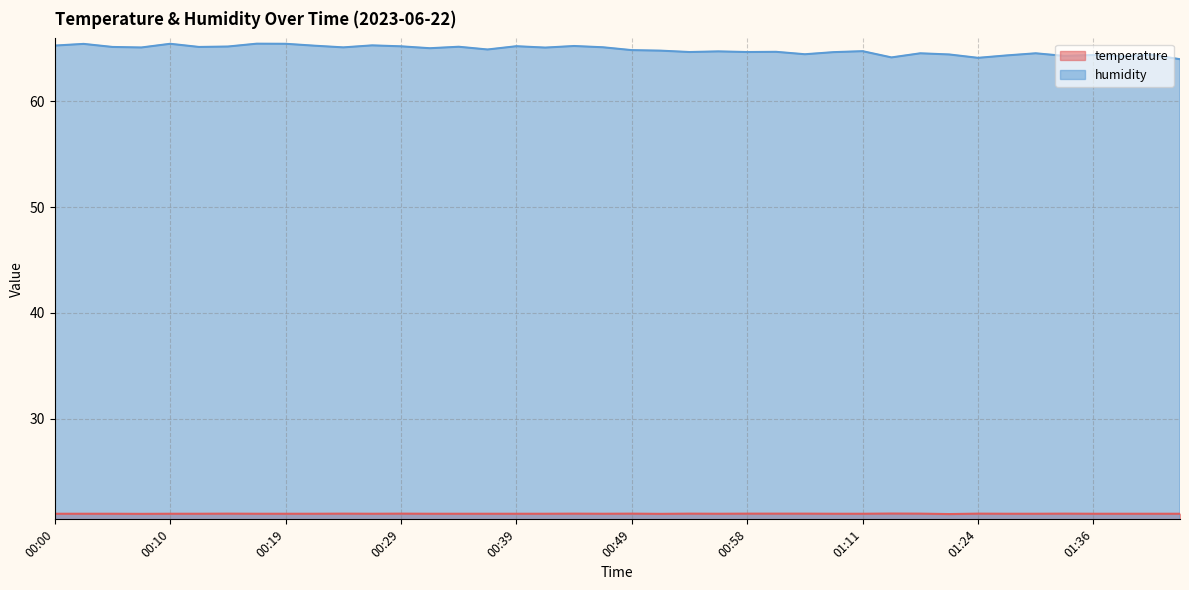

Is it true that temperature equals 7.1 at 01:03?

False